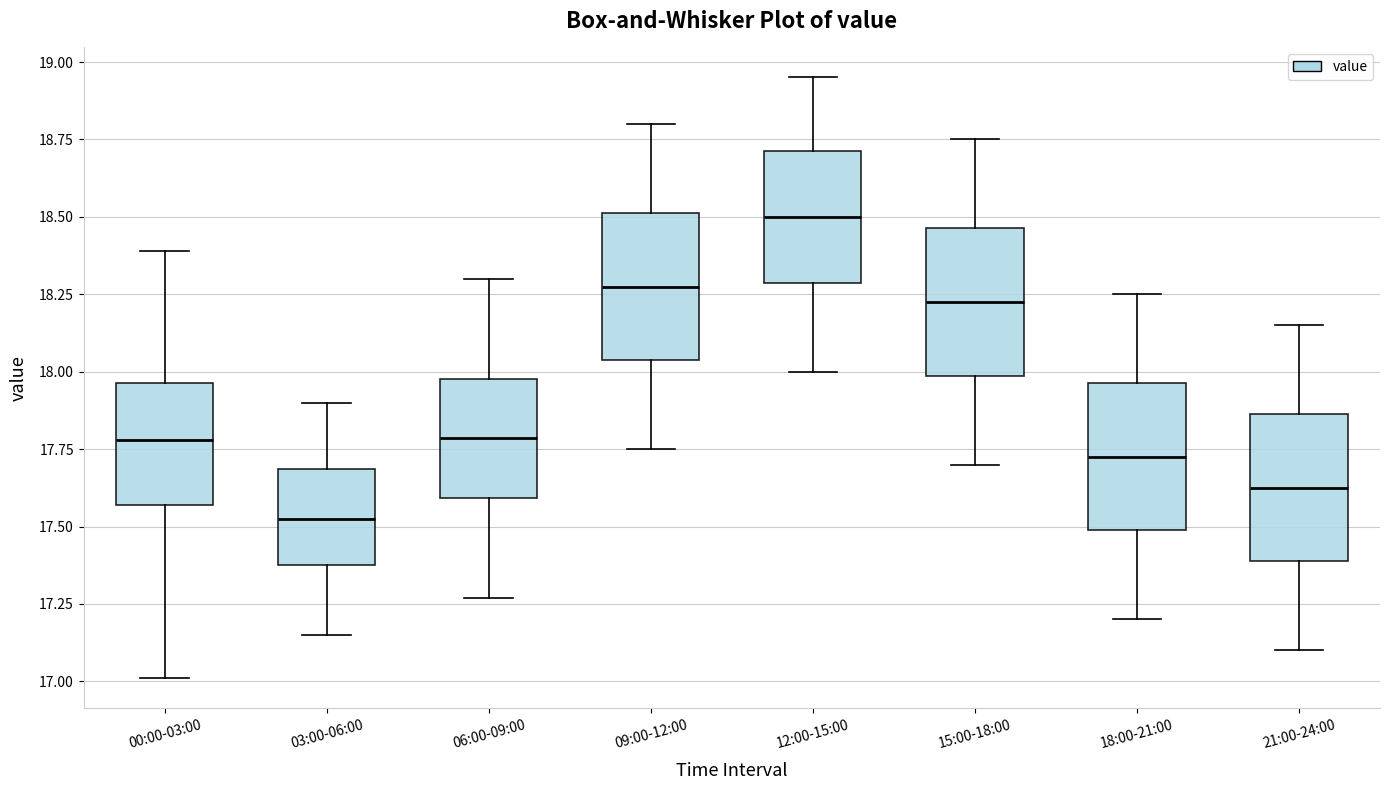

Reading left to right, read every box against the y-axis: the position of its median line, the range the box covers, and the ends of its whiskers. The values are not printed on the chart, so give them approximately, as read against the axis.

00:00-03:00: median 17.80, box 17.55 to 17.95, whiskers 17.00 to 18.40
03:00-06:00: median 17.55, box 17.40 to 17.70, whiskers 17.15 to 17.90
06:00-09:00: median 17.80, box 17.60 to 18.00, whiskers 17.25 to 18.30
09:00-12:00: median 18.30, box 18.05 to 18.50, whiskers 17.75 to 18.80
12:00-15:00: median 18.50, box 18.30 to 18.70, whiskers 18.00 to 18.95
15:00-18:00: median 18.25, box 18.00 to 18.45, whiskers 17.70 to 18.75
18:00-21:00: median 17.75, box 17.50 to 17.95, whiskers 17.20 to 18.25
21:00-24:00: median 17.65, box 17.40 to 17.85, whiskers 17.10 to 18.15